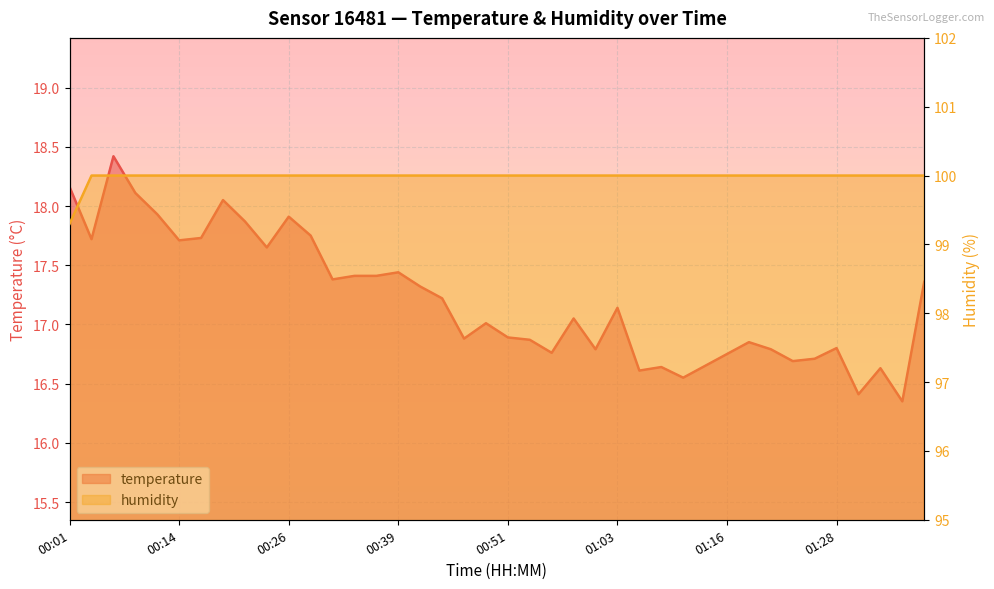

True or false: humidity and temperature intersect in this chart.

False